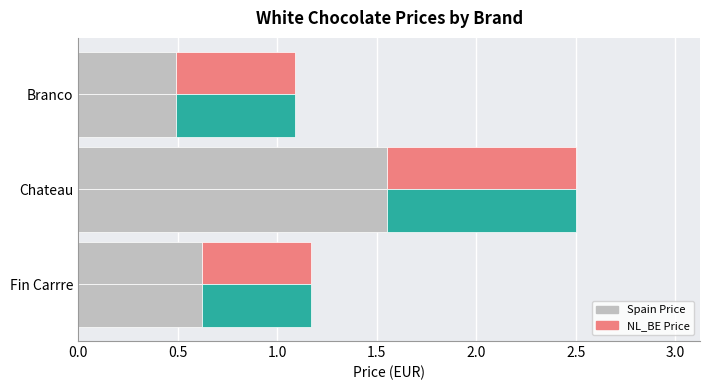

What is the average value of the NL_BE Price series?

0.7